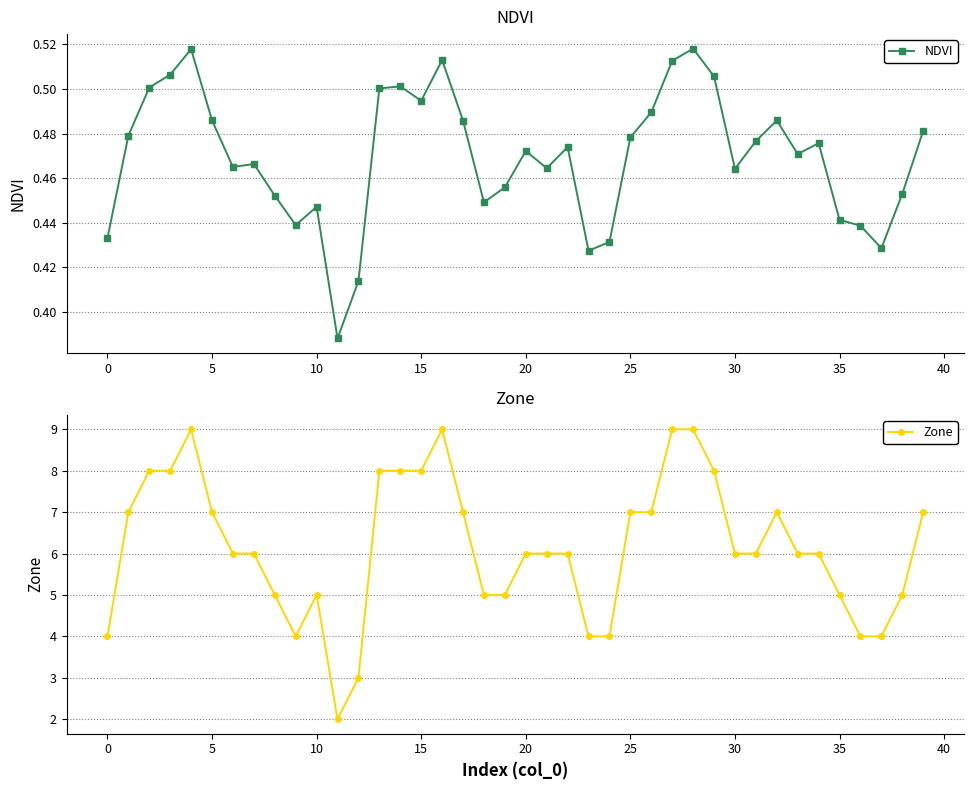

Rank the series by their average value, from lowest to highest.

NDVI, Zone